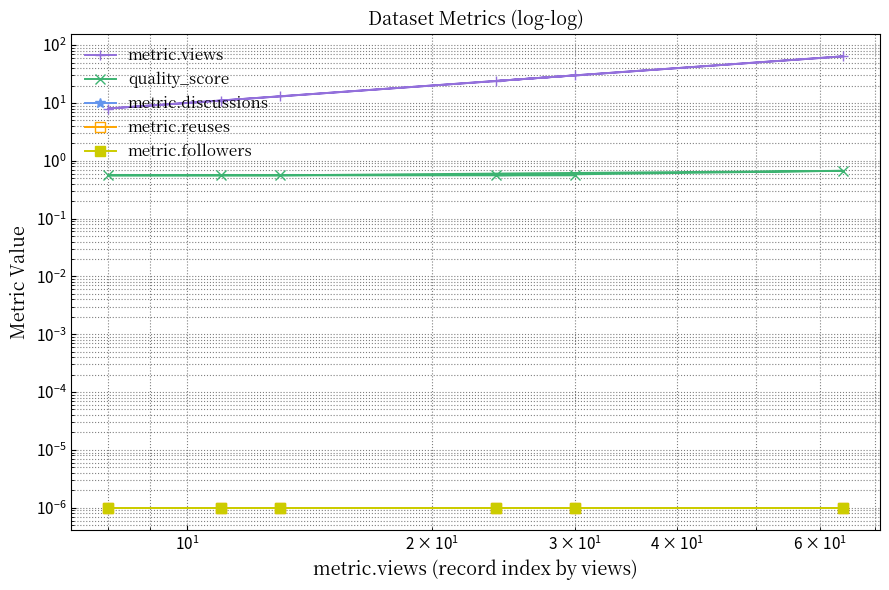

What are all the series names shown in the legend?

metric.views, quality_score, metric.discussions, metric.reuses, metric.followers